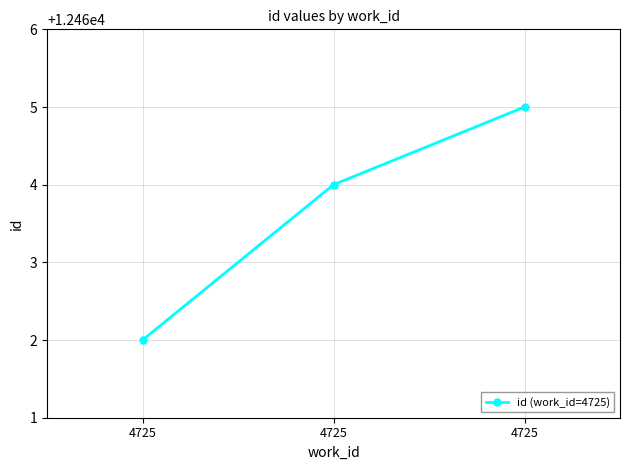

What is the value of the 1st point from the left?

12462